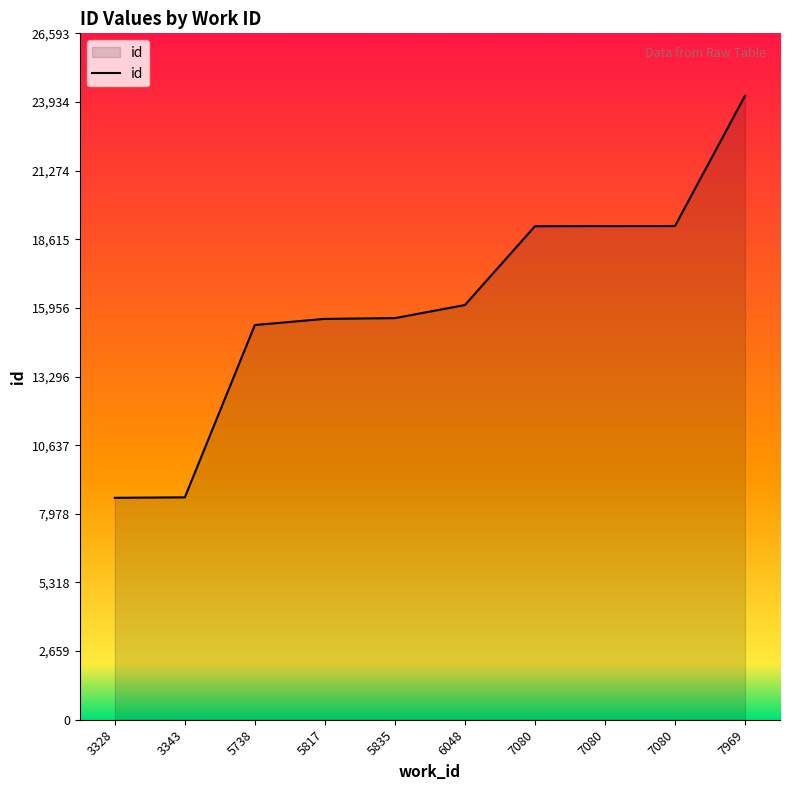

True or false: the data shows 15560 at 5835.

True